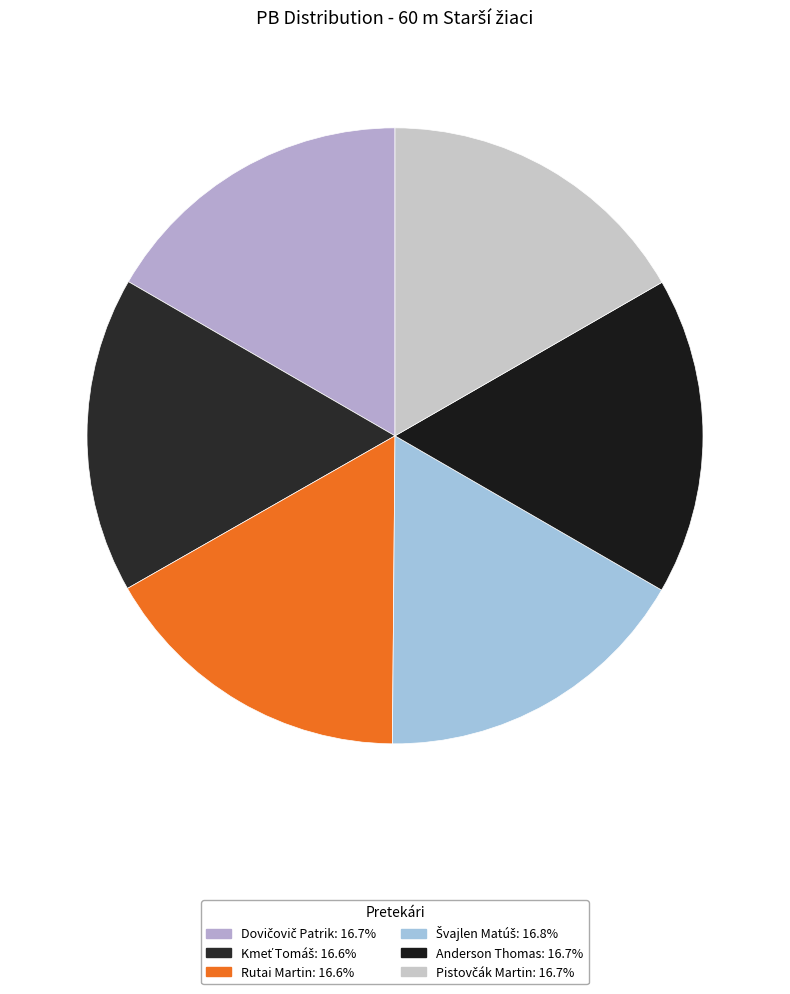

How many segments does this pie chart have?

6